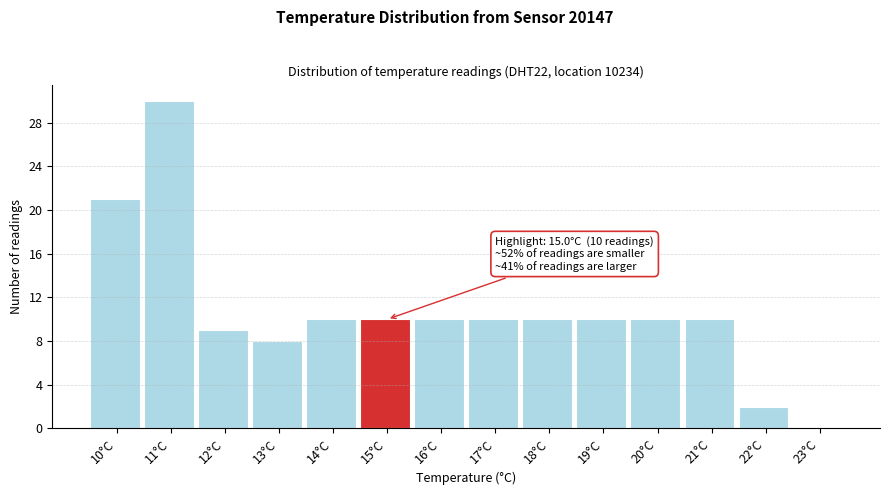

Reading left to right, extract all data points from this chart.

10°C=21	11°C=30	12°C=9	13°C=8	14°C=10	15°C=10	16°C=10	17°C=10	18°C=10	19°C=10	20°C=10	21°C=10	22°C=2	23°C=0